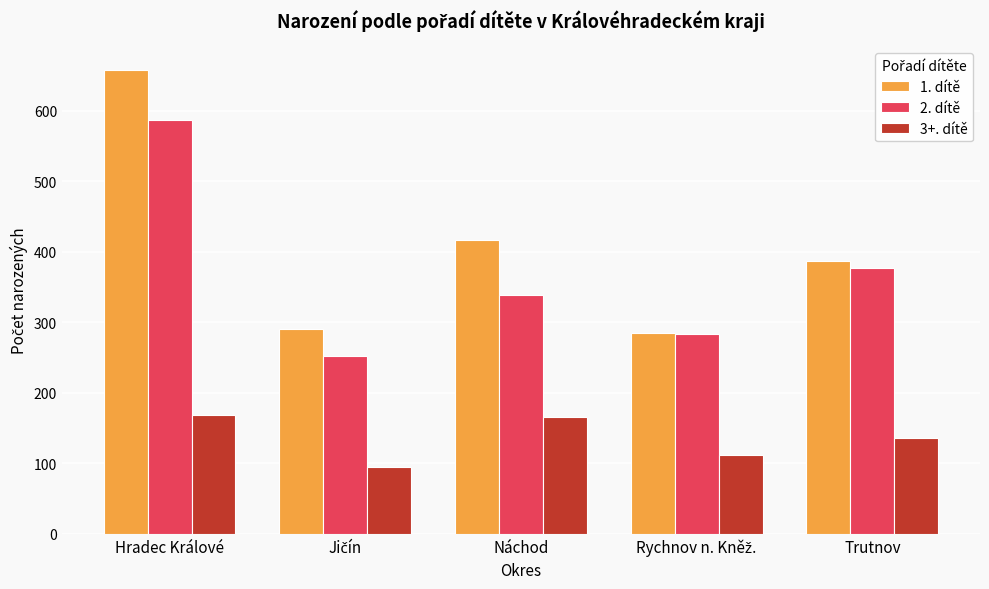

The value of 1. dítě at Hradec Králové is 442. True or false?

False